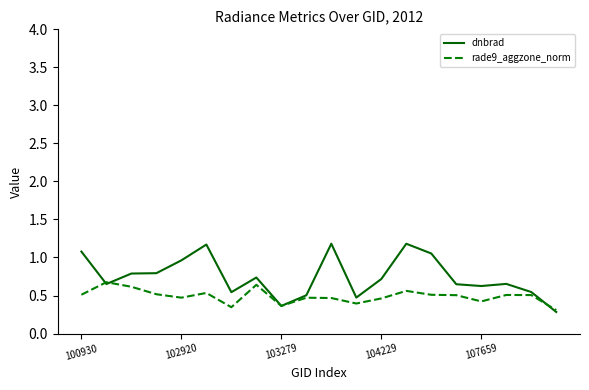

Rank the series by their maximum value, from lowest to highest.

rade9_aggzone_norm, dnbrad